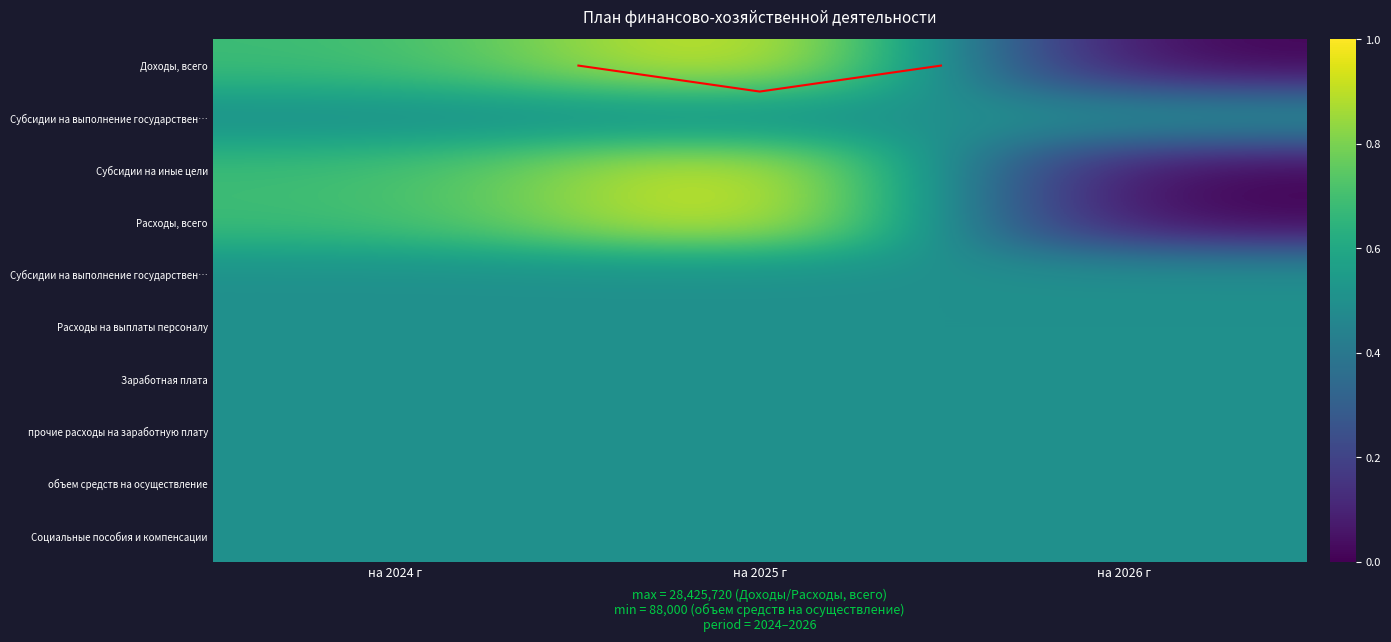

Between на 2026 г and на 2024 г, which is larger?

на 2024 г